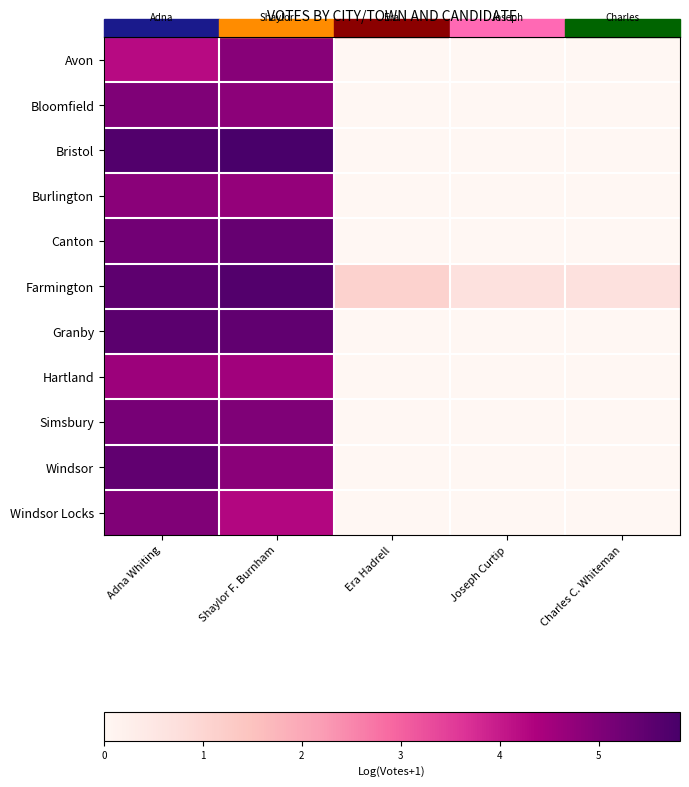

Which label corresponds to the largest value in the chart?

Shaylor F. Burnham